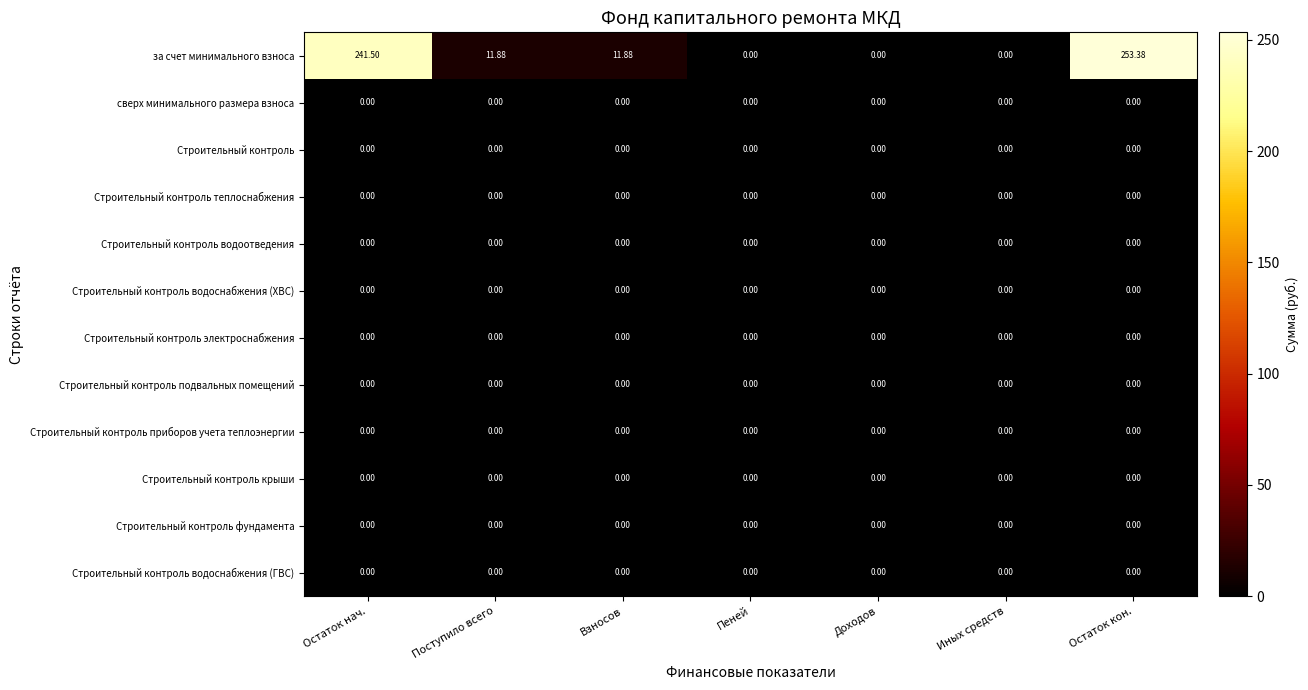

Which series has the largest total across all categories?

за счет минимального взноса